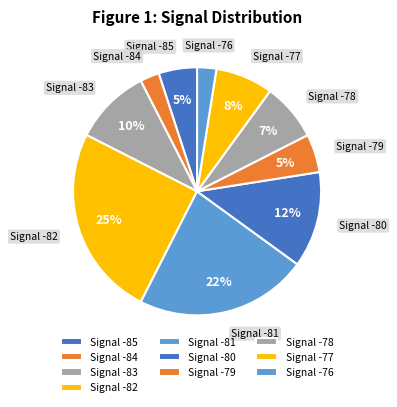

Does any single category account for the majority?

No